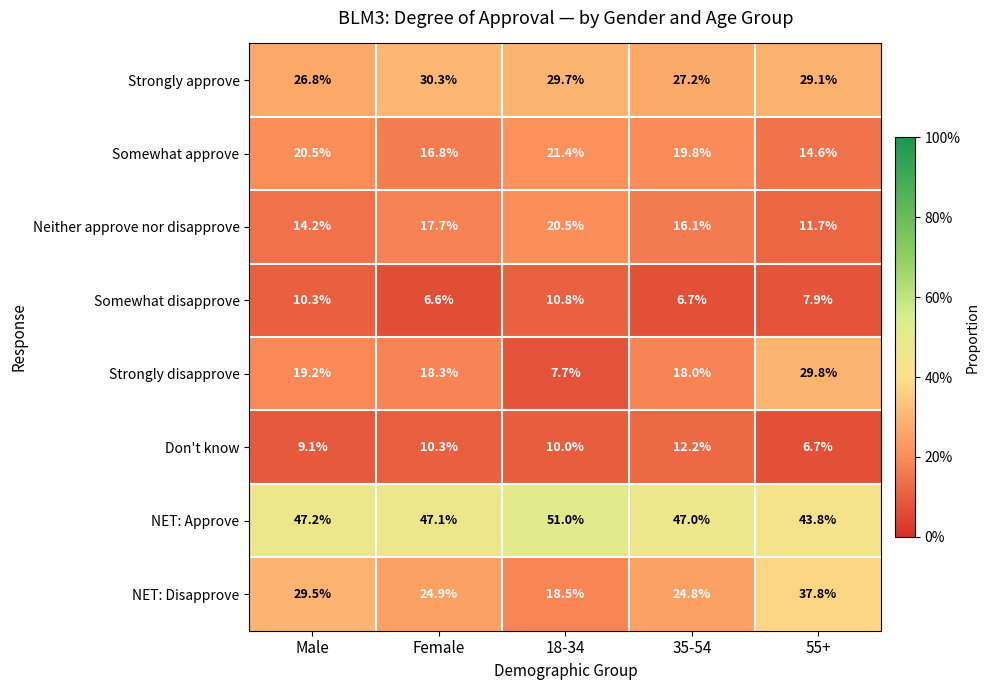

At which category is the sum across all series the highest?

55+